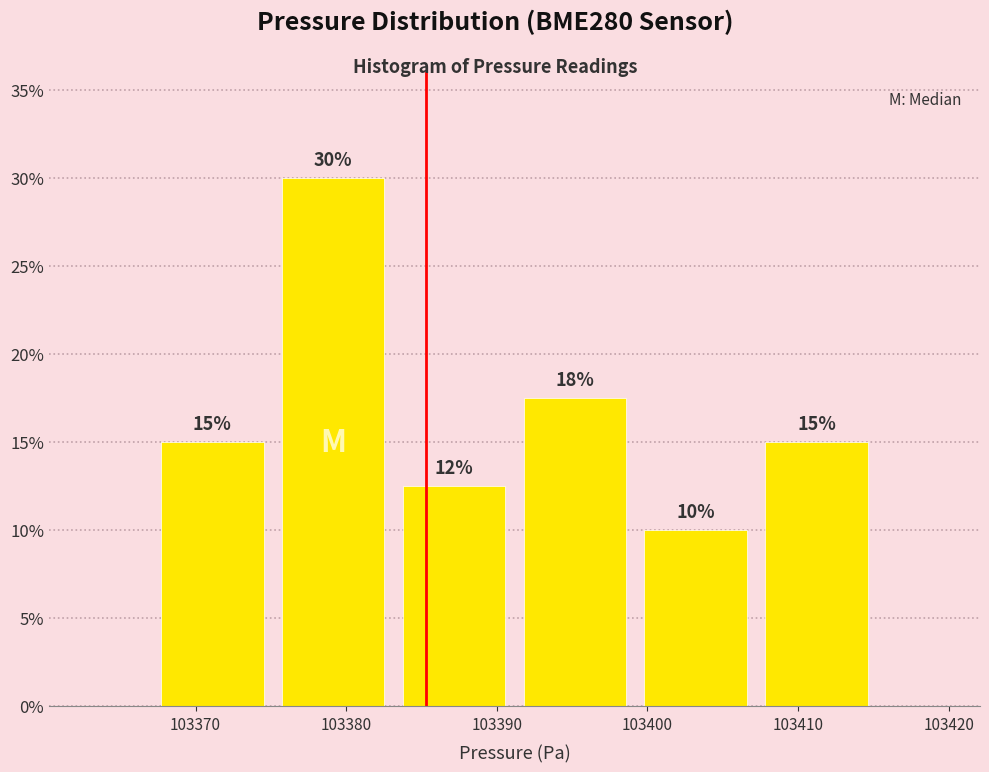

Over which range of the x-axis is the bar tallest?

103375 to 103383